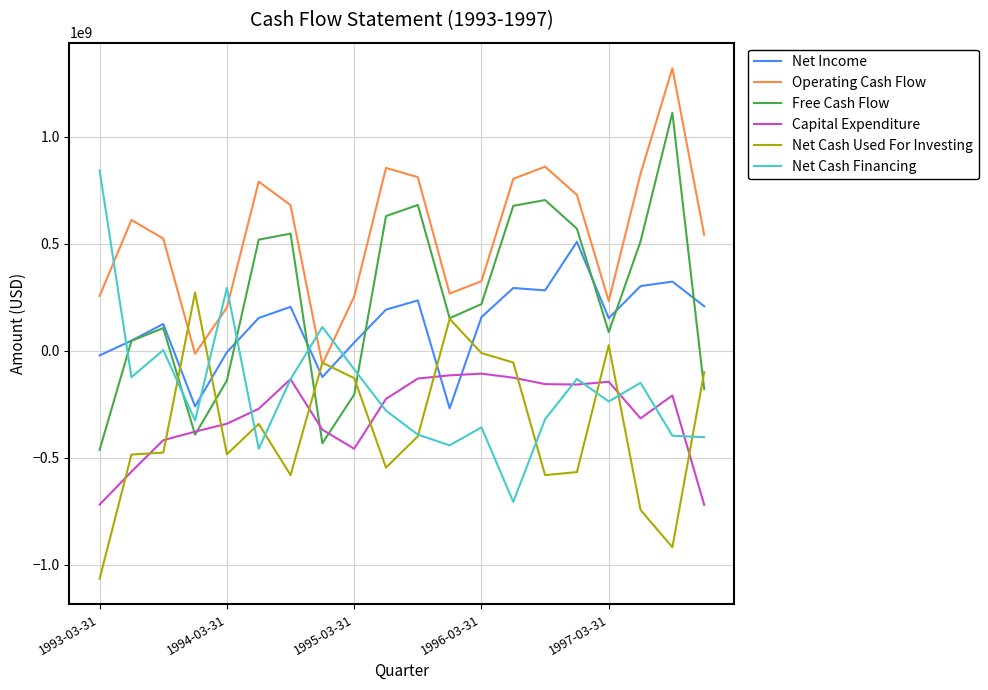

Which series has the largest total across all categories?

Operating Cash Flow